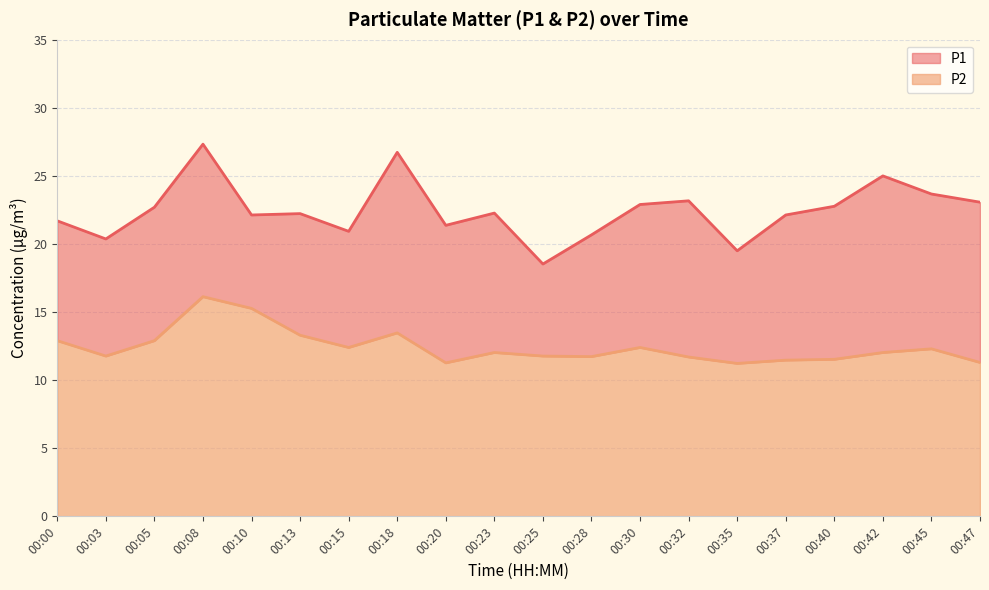

At which label does P1 first exceed 22?

00:05